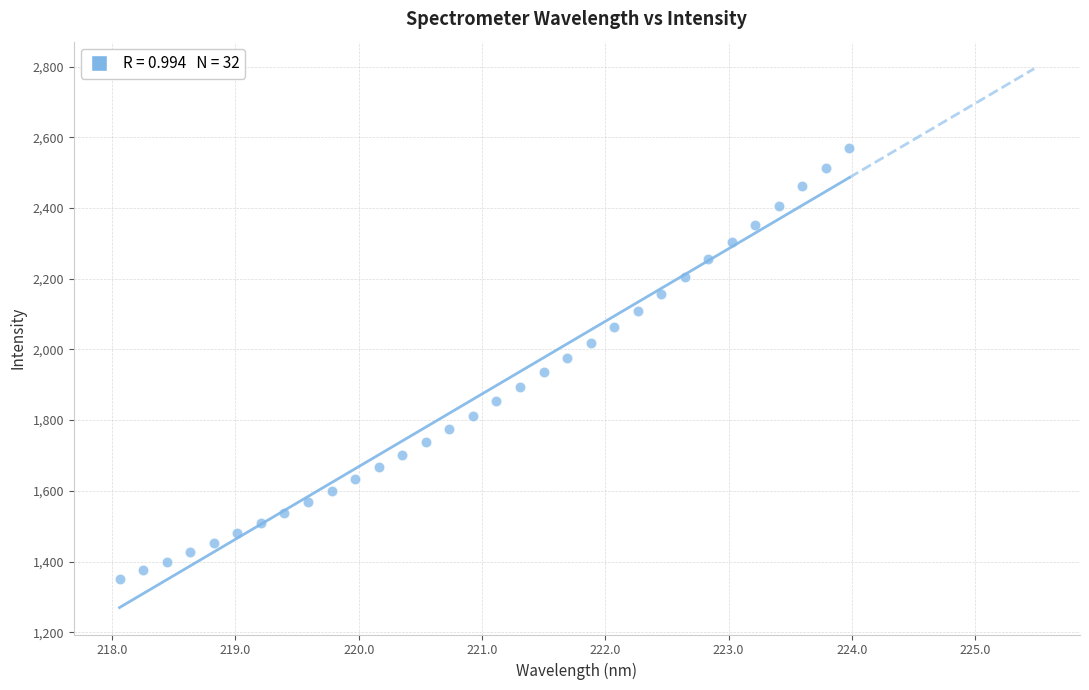

What is the range of Y values (max minus min)?

1220.1